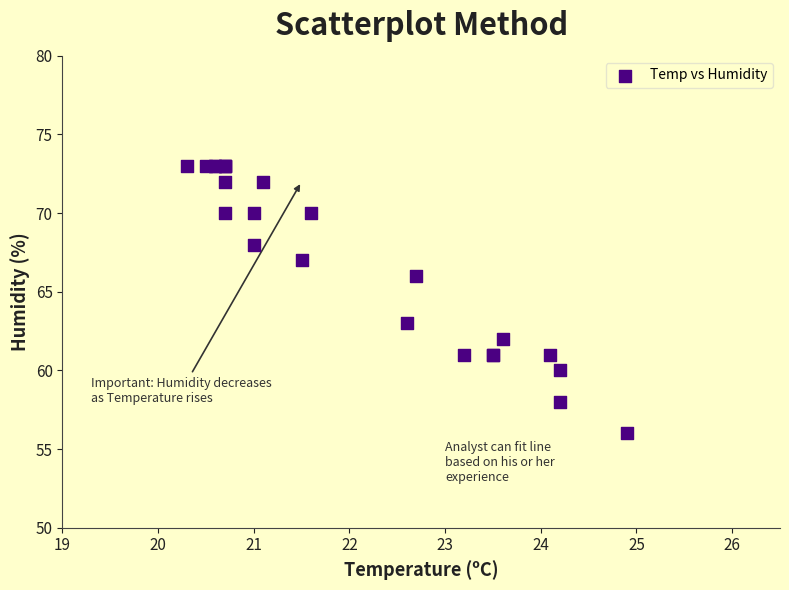

What Y value in the scatter plot is closest to 64?

63